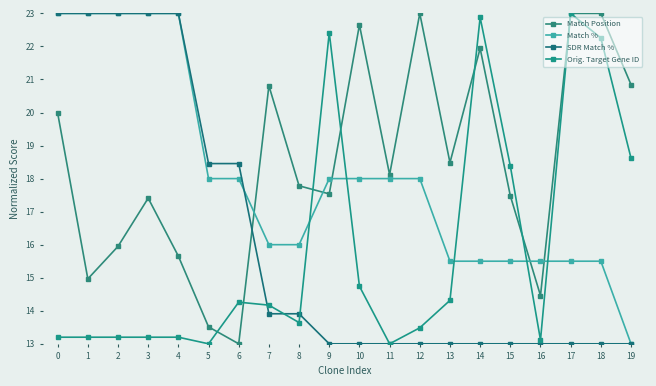

What is the value of the Match % point at the 17th from the left?

15.5